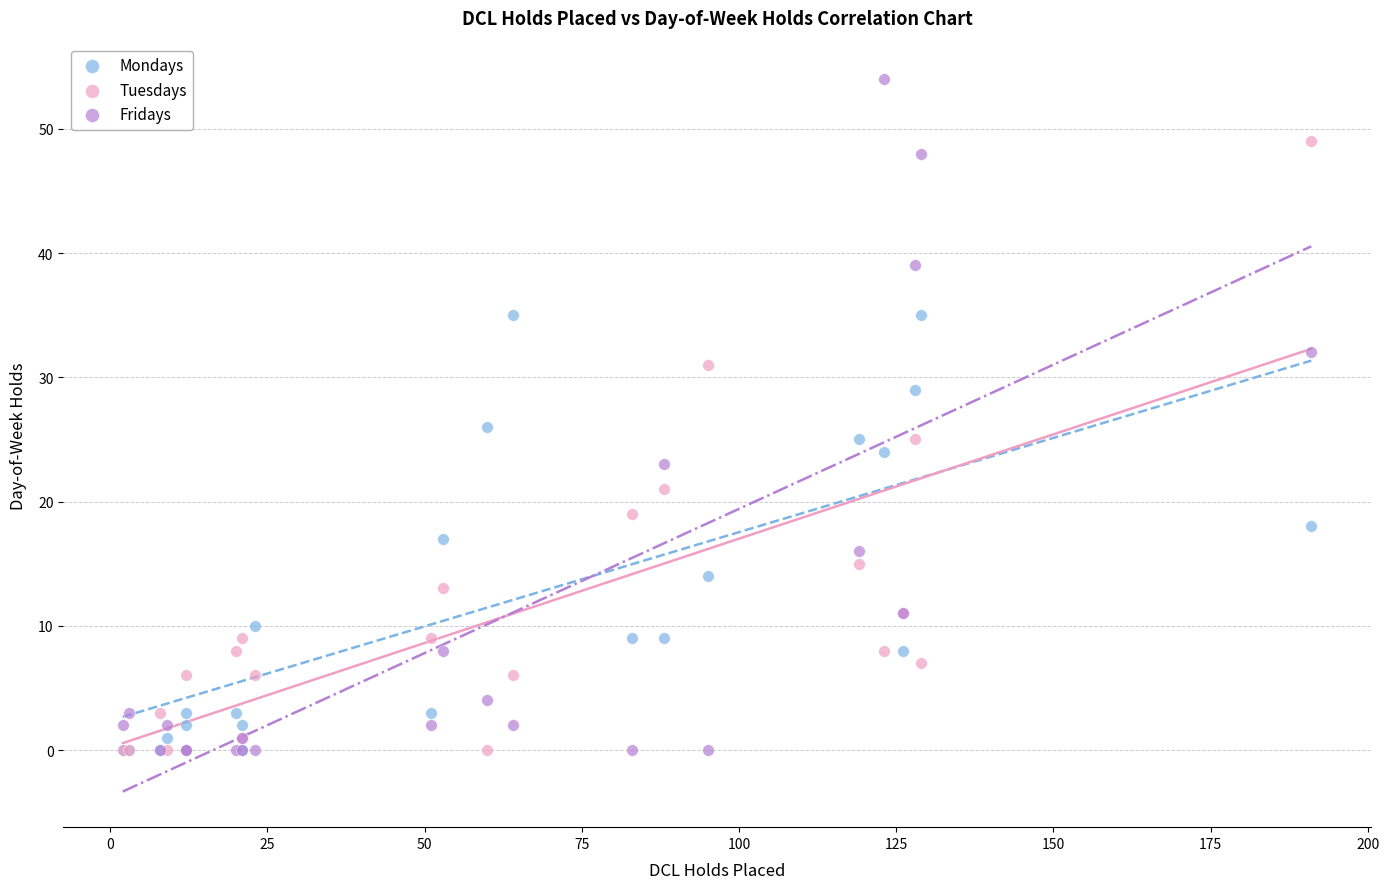

Which series has the widest spread of Y values?

Fridays